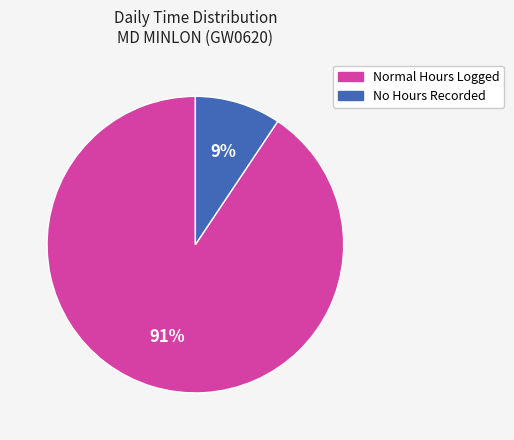

Rank the categories by value from lowest to highest.

No Hours Recorded, Normal Hours Logged